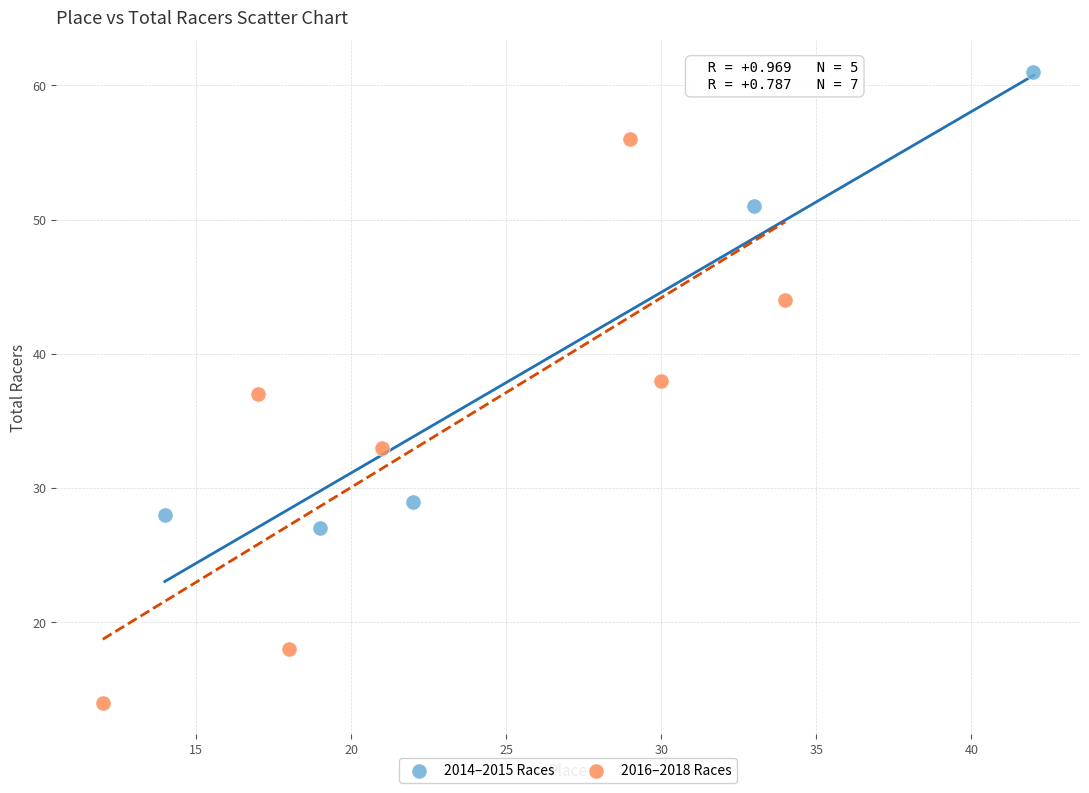

Which series contains the highest Y value?

2014–2015 Races